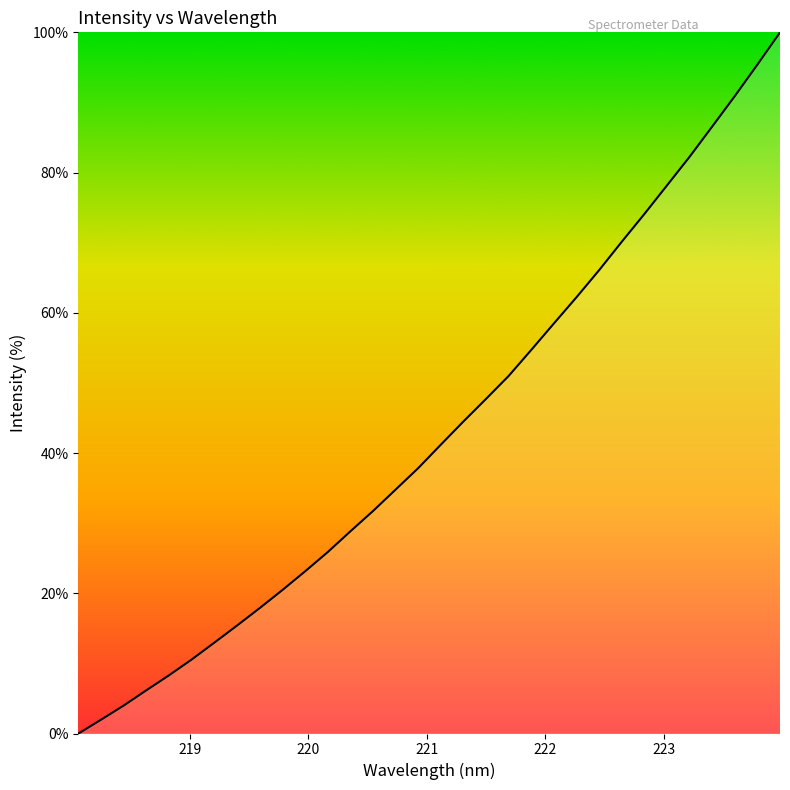

What is the difference between the second highest and second lowest values?

93.4